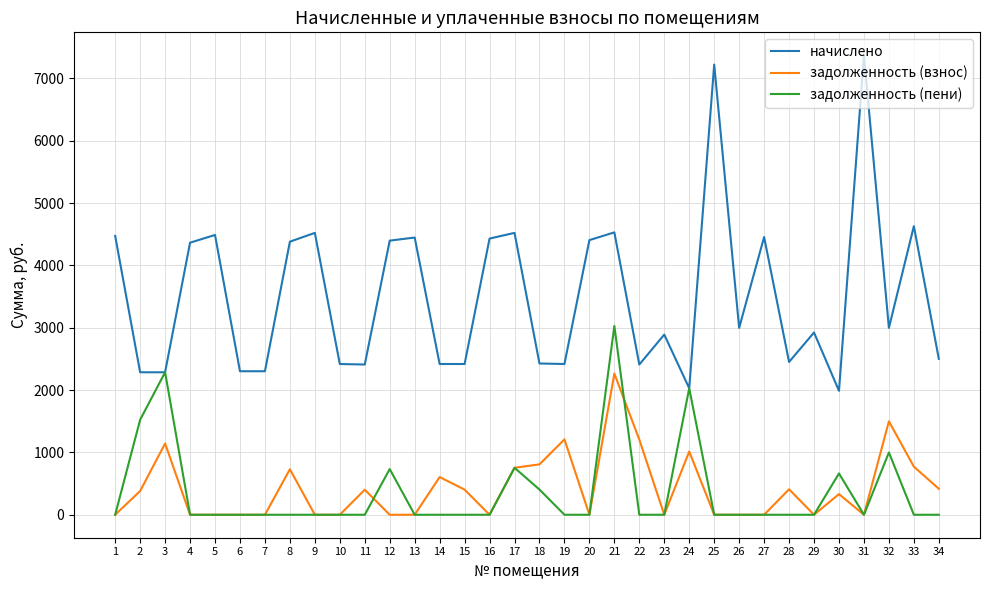

Is it true that задолженность (пени) equals 404.3 at 18?

True